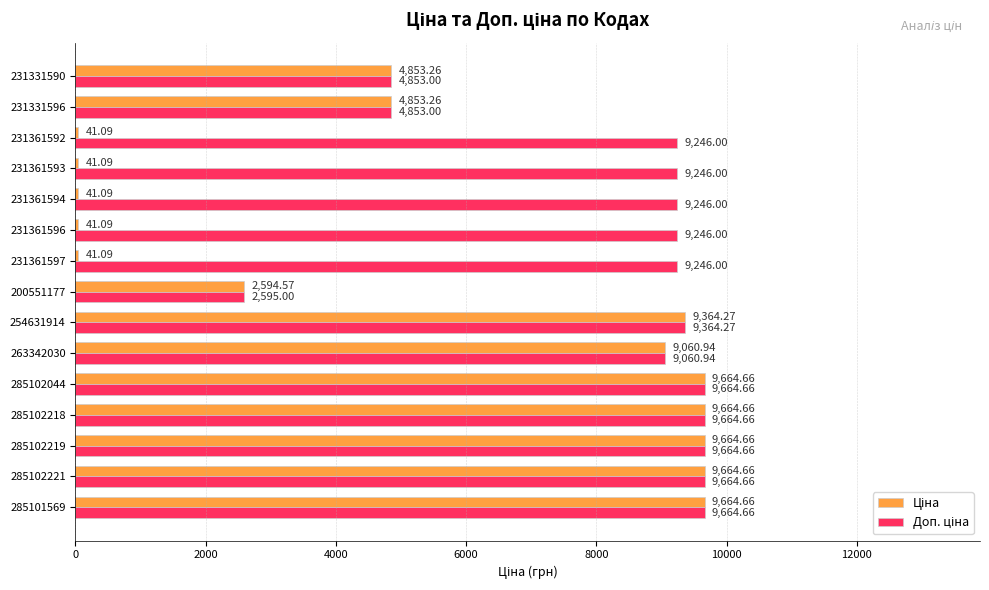

How many series are shown in this chart?

2